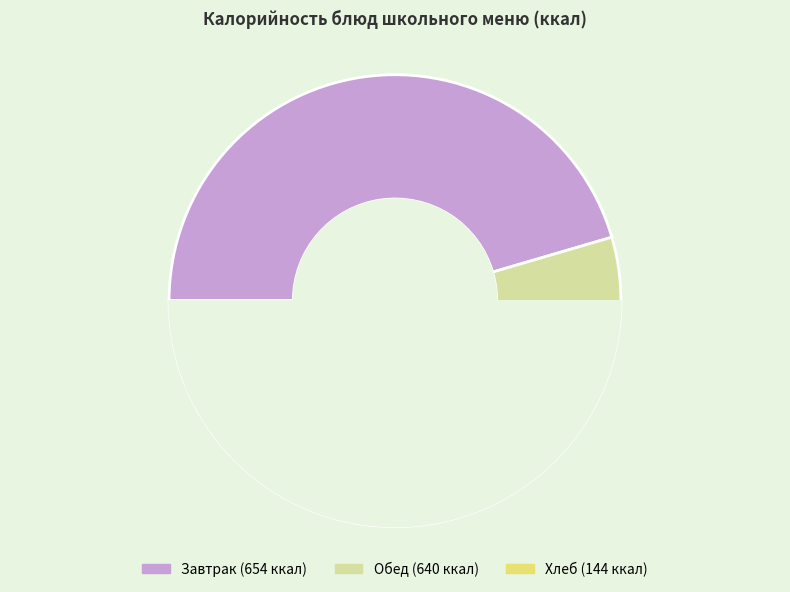

Is there any slice that represents more than half of the pie?

No